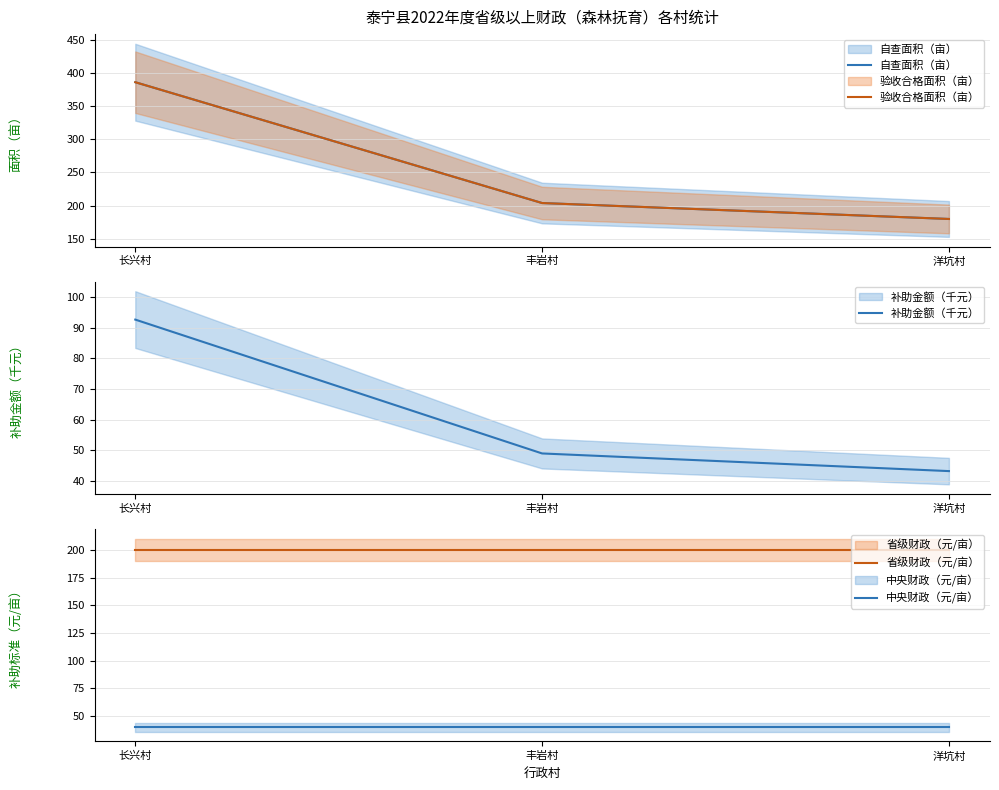

What is the difference between the maximum and minimum values in the 补助金额（千元） series?

49.4